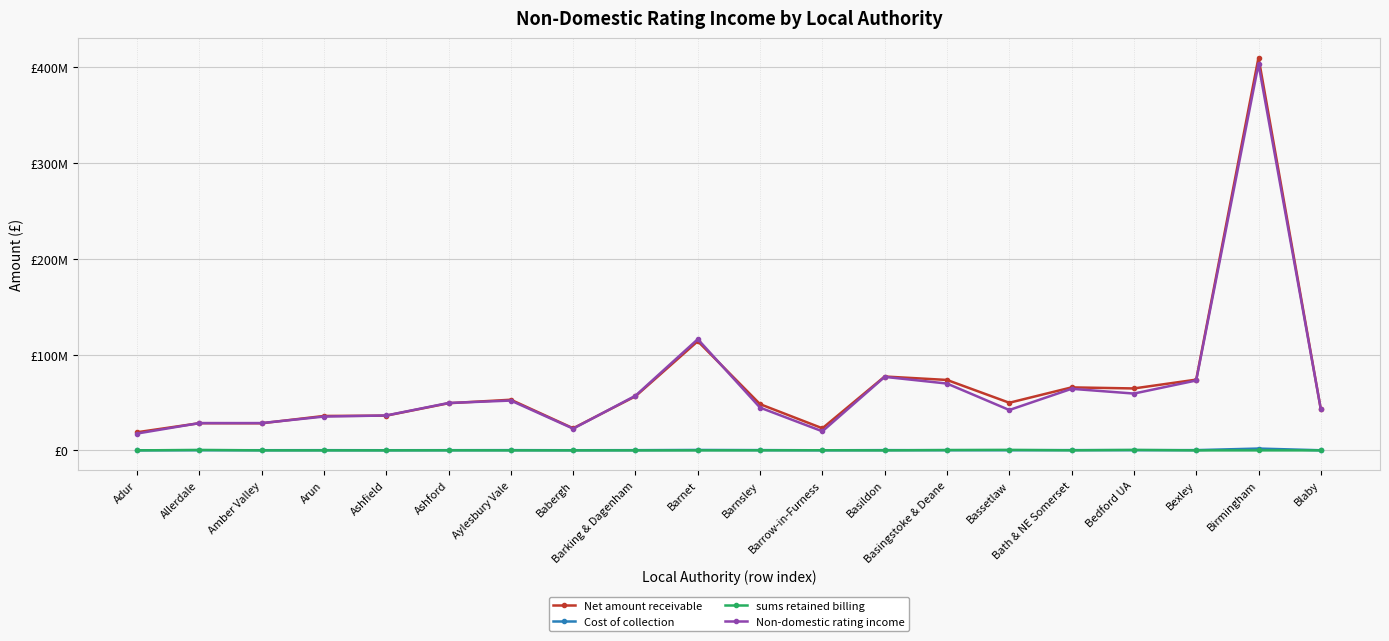

True or false: Cost of collection and Net amount receivable intersect in this chart.

False